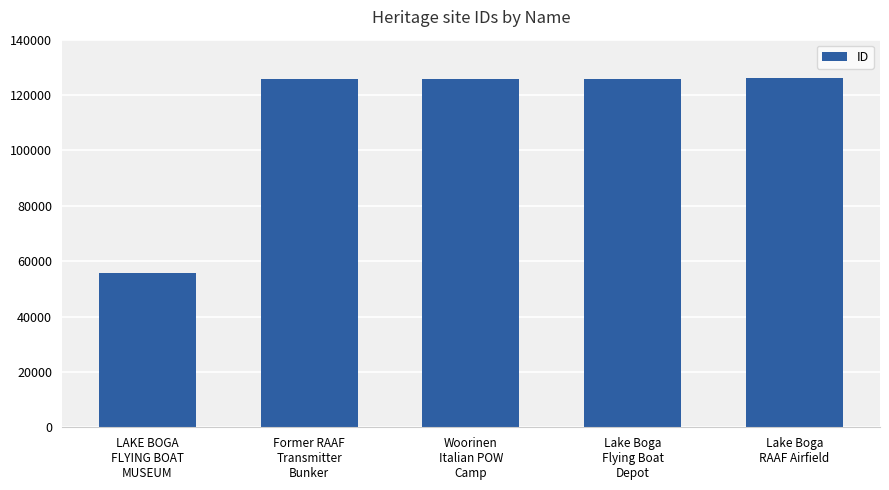

What is the label of the 4th bar from the left?

Lake Boga
Flying Boat
Depot